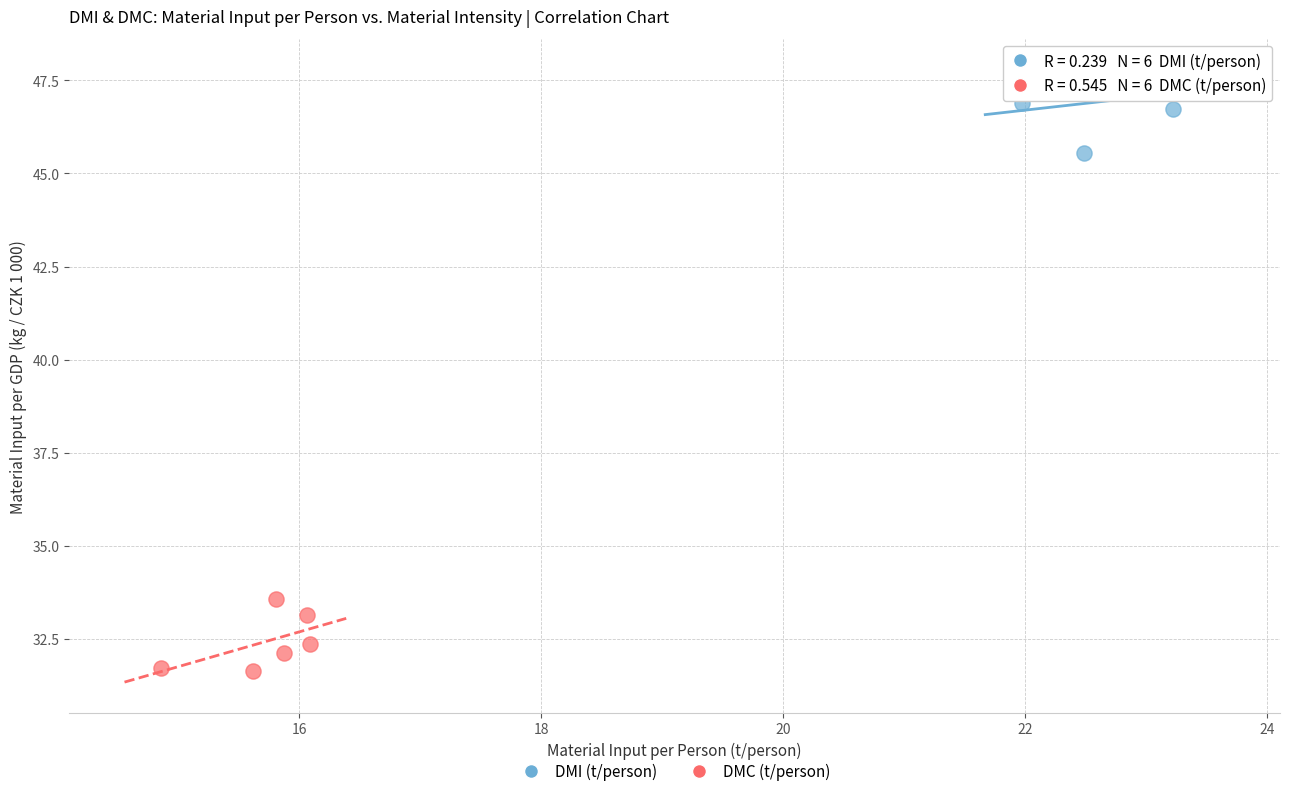

Which series contains the highest Y value?

DMI (t/person)